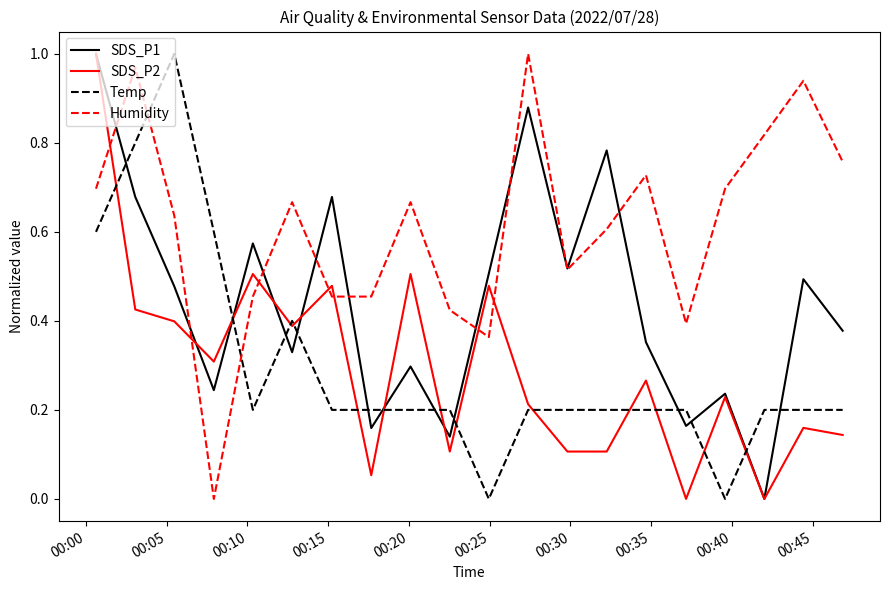

True or false: SDS_P2 and Humidity cross at least once.

True